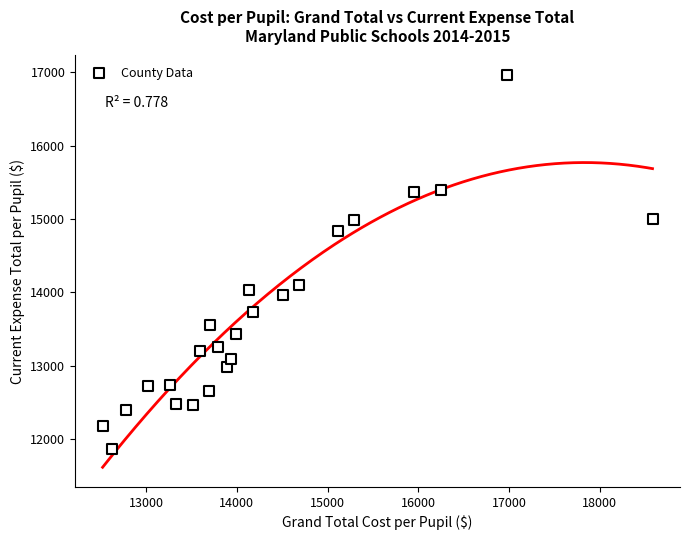

What Y value in the scatter plot is closest to 14414?

14101.7